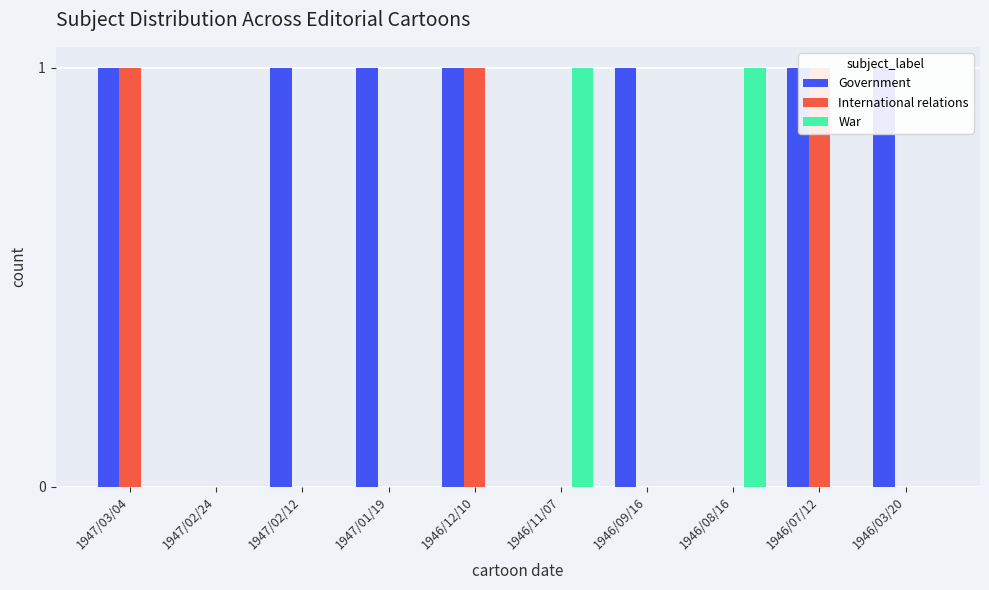

What is the difference between the second highest and minimum values in the International relations series?

1